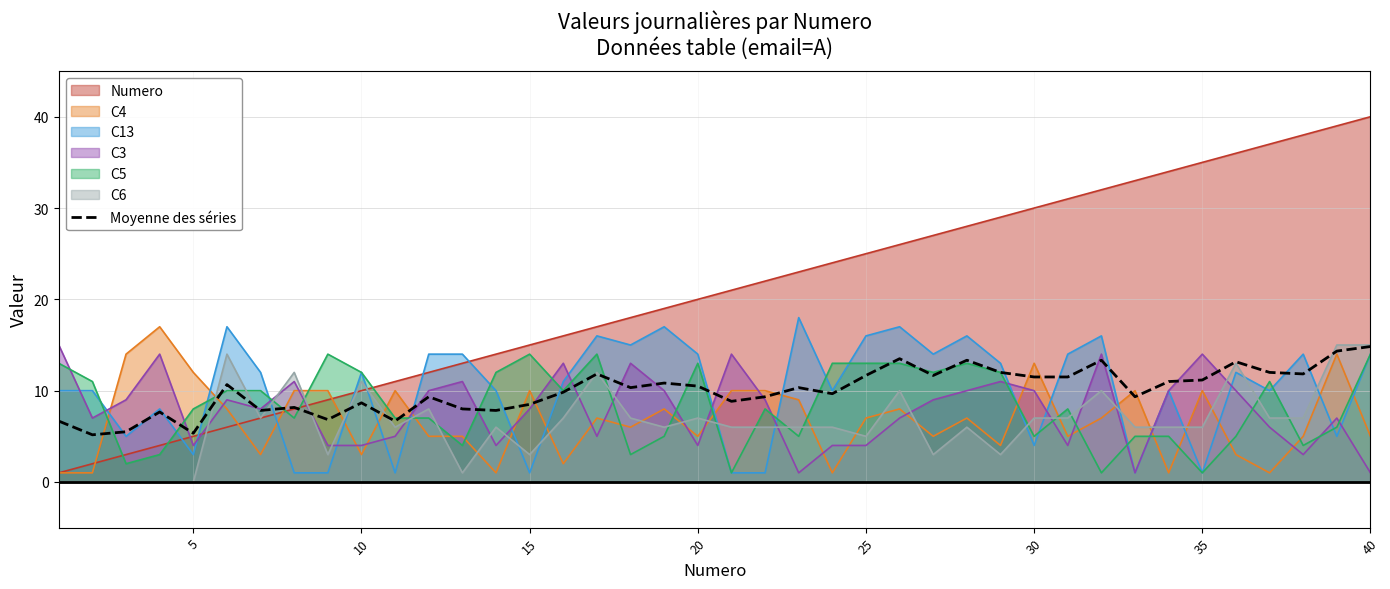

Reading left to right, extract all data points from this chart.

6.7	5.2	5.5	7.7	5.3	10.7	7.8	8.2	6.8	8.7	6.7	9.3	8.0	7.8	8.5	9.8	11.8	10.3	10.8	10.5	8.8	9.3	10.3	9.7	11.7	13.5	11.7	13.3	12.0	11.5	11.5	13.3	9.3	11.0	11.2	13.2	12.0	11.8	14.3	14.8